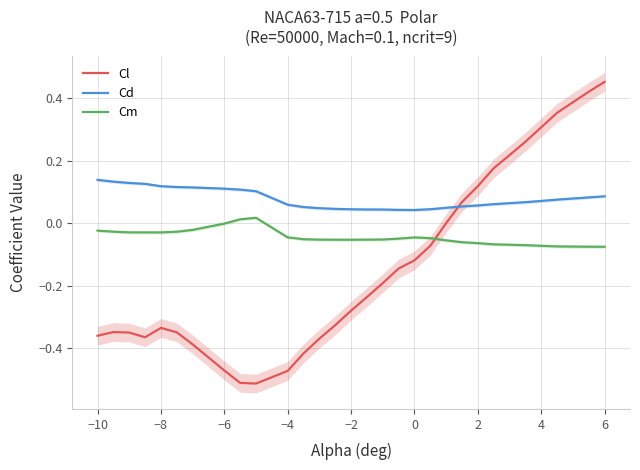

True or false: Cm and Cd intersect in this chart.

False